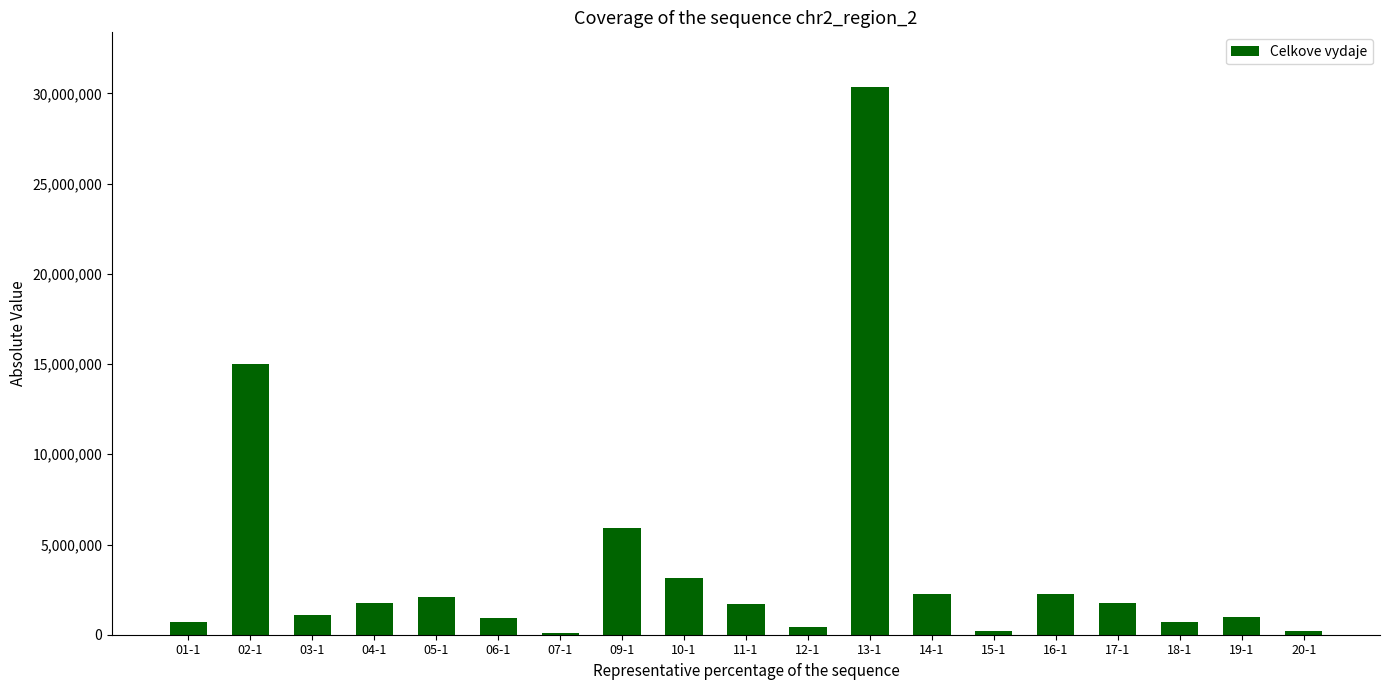

What is the maximum value shown in the chart?

30350000